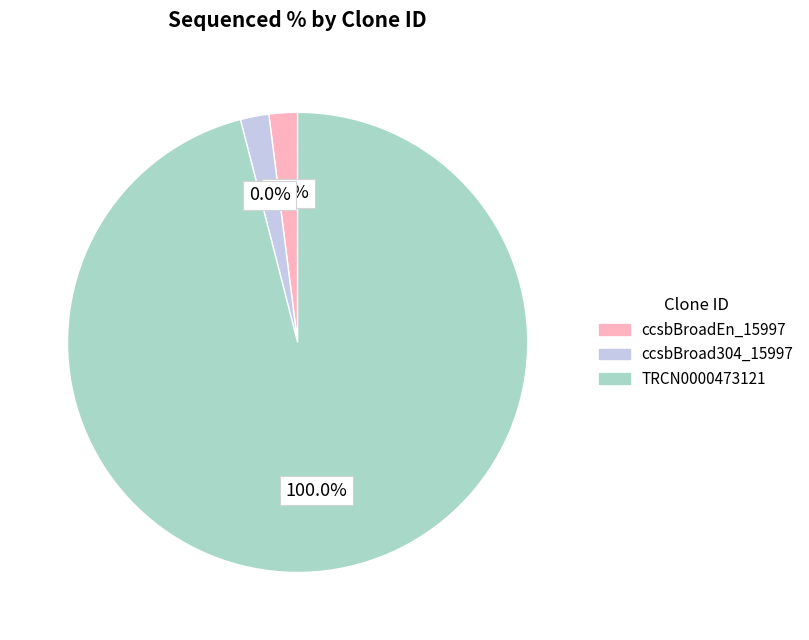

Do TRCN0000473121 and ccsbBroadEn_15997 together represent more than half of the pie?

Yes